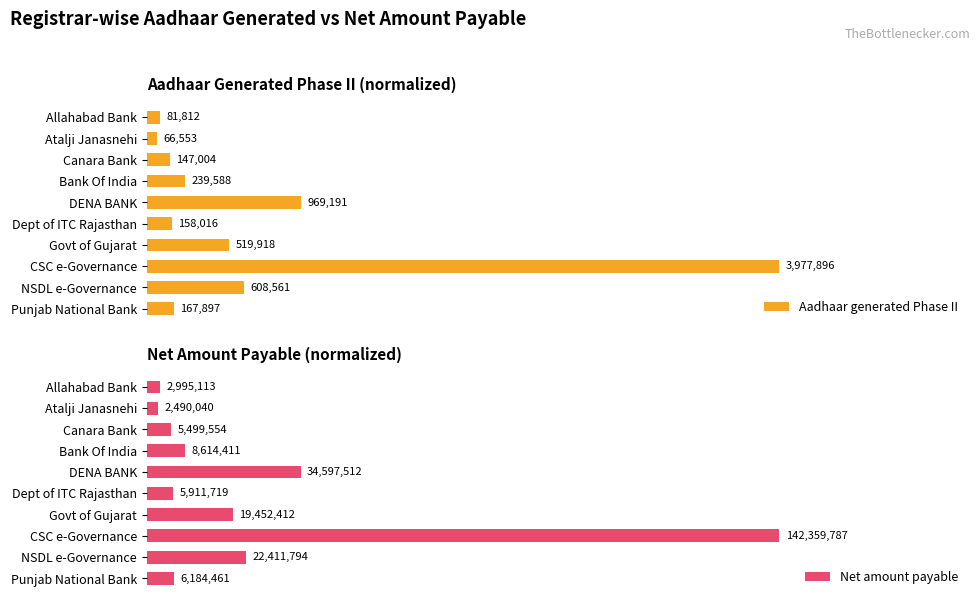

Reading right to left, list all the values displayed in this chart.

Aadhaar generated Phase II: 0.0	0.2	1.0	0.1	0.0	0.2	0.1	0.0	0.0	0.0
Net amount payable: 0.0	0.2	1.0	0.1	0.0	0.2	0.1	0.0	0.0	0.0